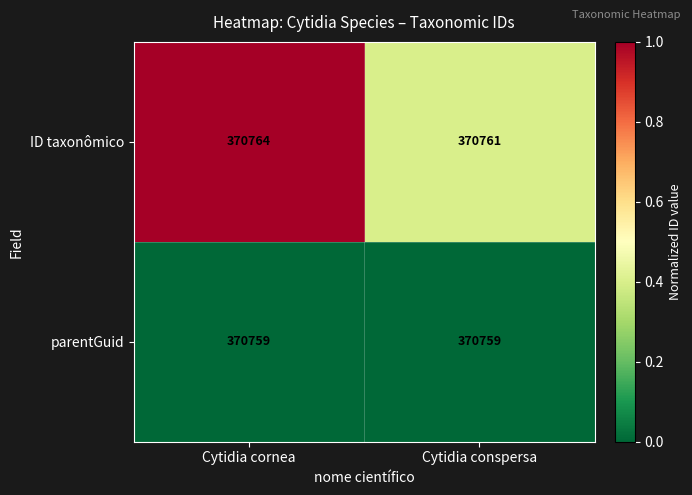

How many series are shown in this chart?

2